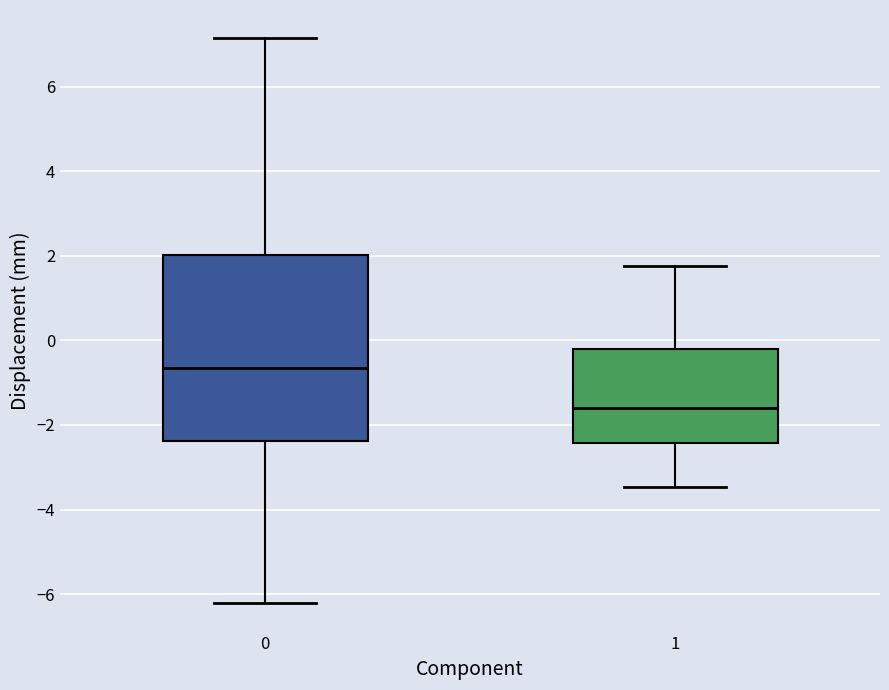

Which box has the lowest median line?

1